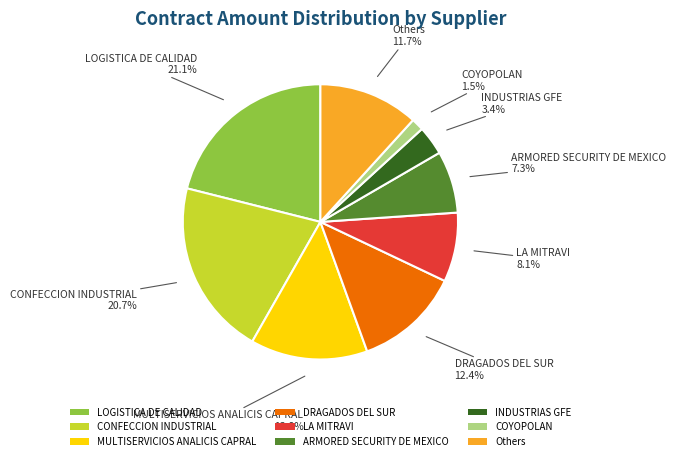

Count the number of slices in the pie.

9